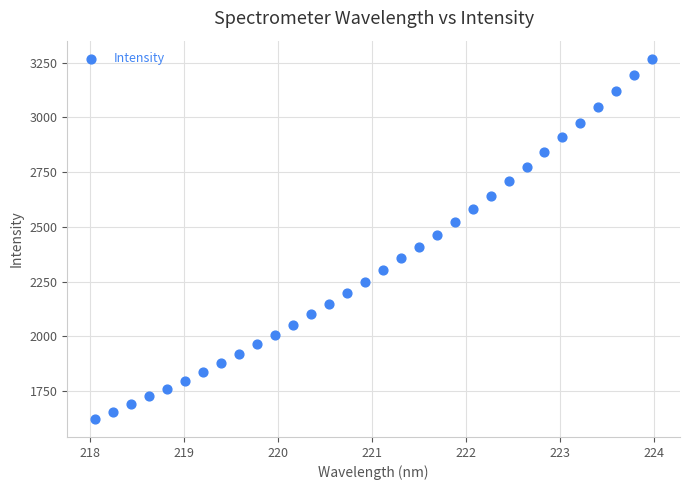

What is the range of X values (max minus min)?

5.9